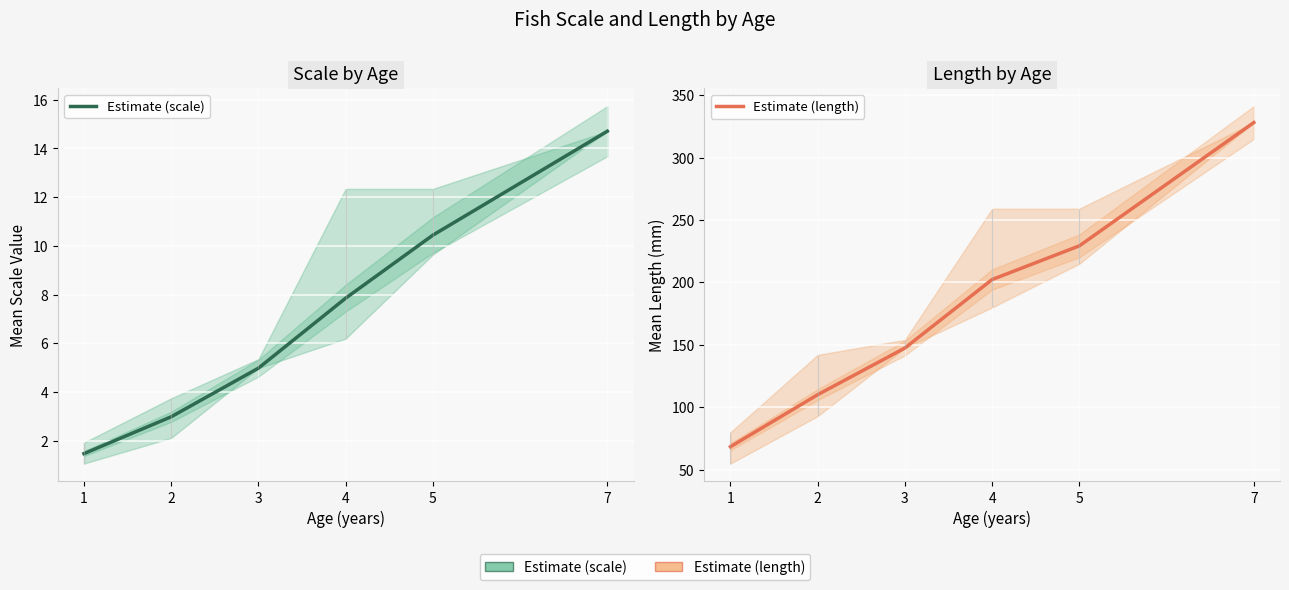

Reading left to right, extract all data points from this chart.

Estimate (scale): 1.5	3.0	5.0	7.8	10.4	14.7
Estimate (length): 68.5	110.1	147.5	202.3	229.3	328.0